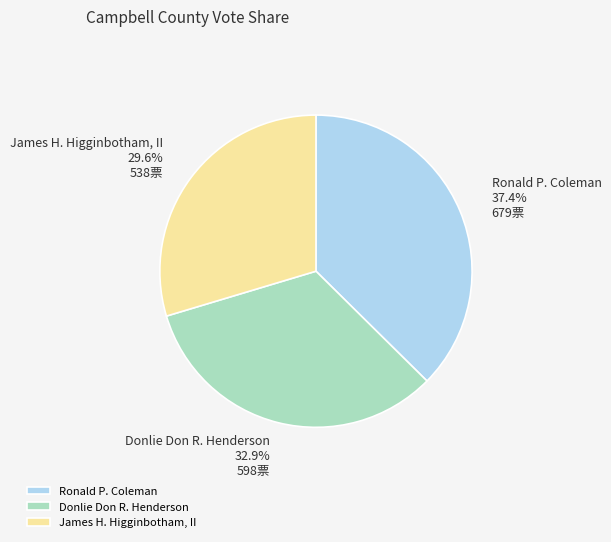

To the nearest percent, what is the difference between the Donlie Don R. Henderson and James H. Higginbotham, II slice percentages?

3%